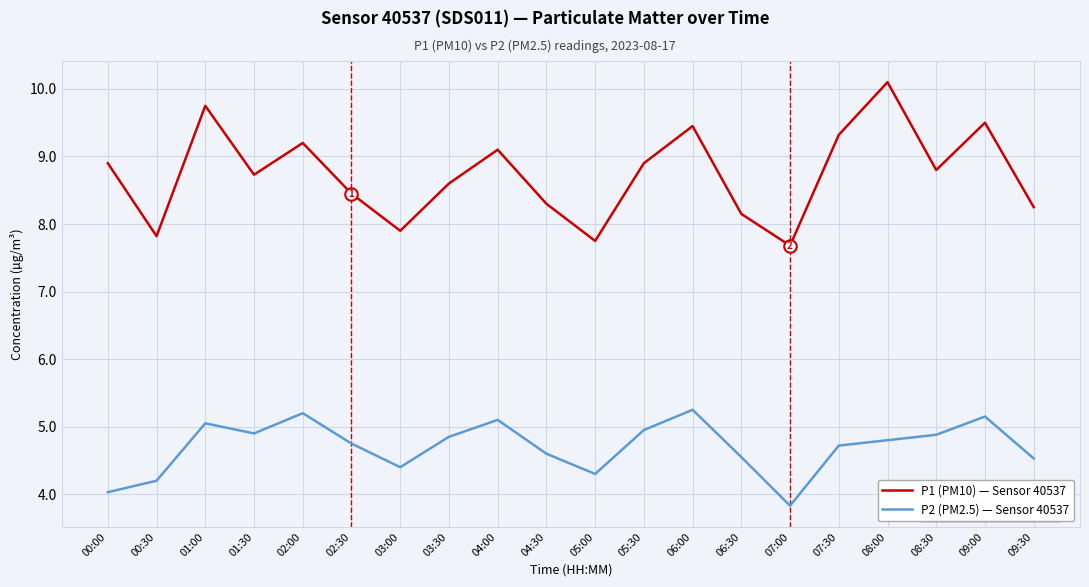

What is the minimum value shown in the chart?

3.8